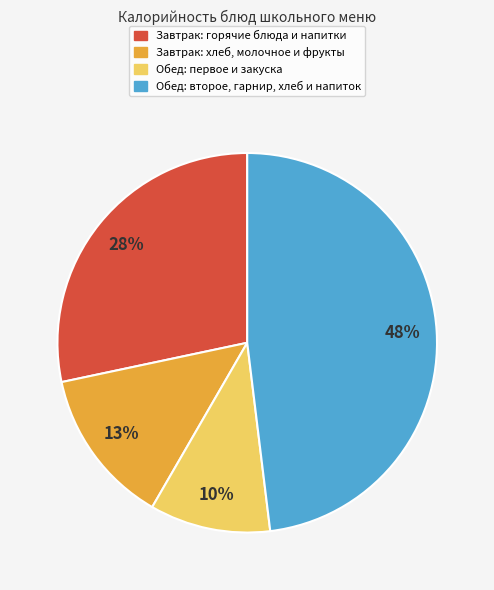

To the nearest percent, what is the difference between the largest and smallest slice percentages?

38%